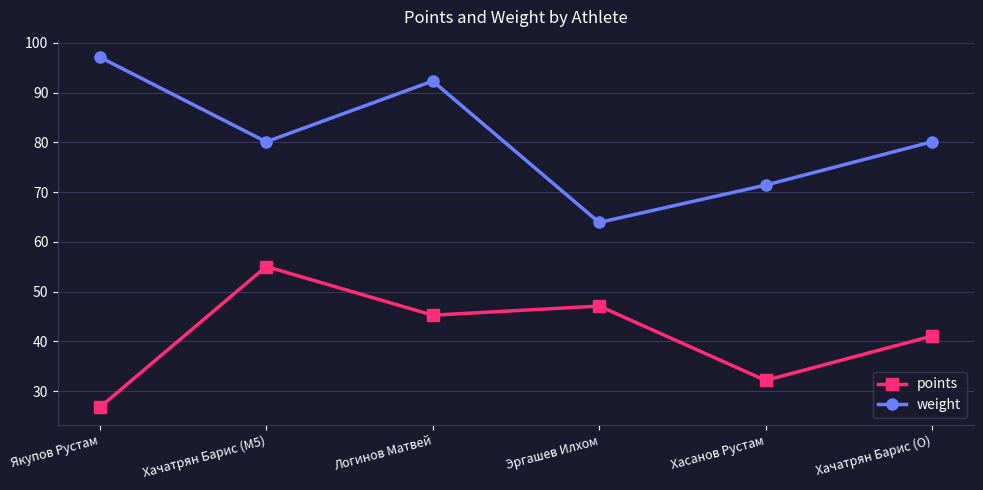

How many lines are shown in the chart?

2